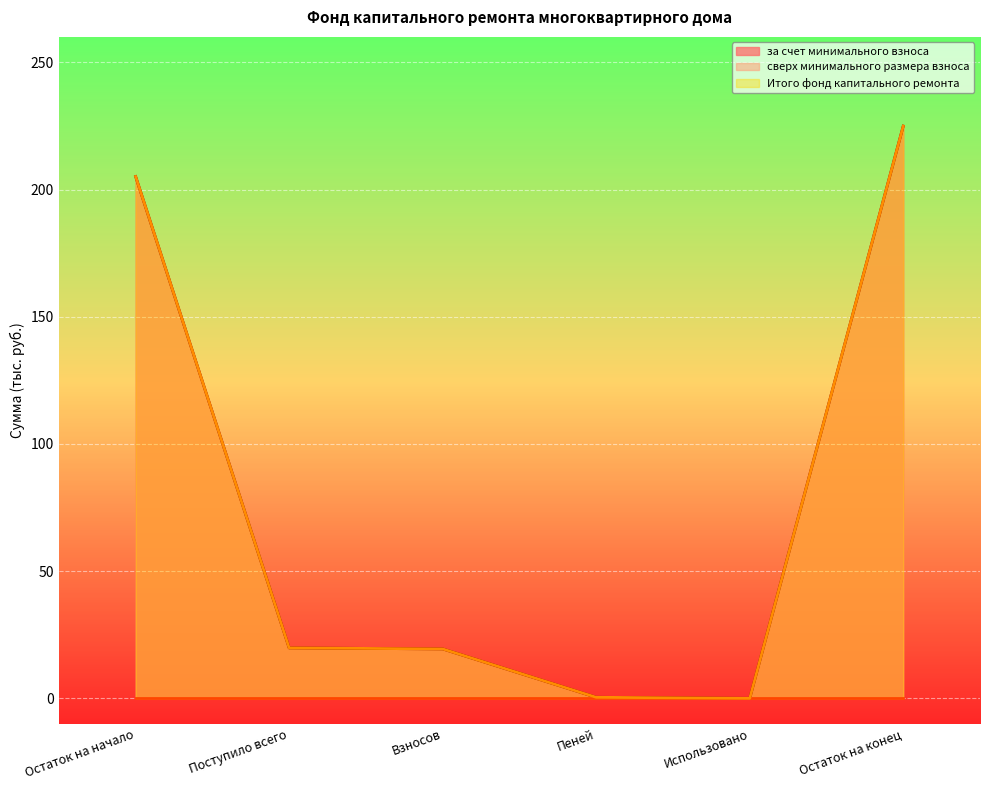

Reading left to right, what are all the values shown in this chart?

за счет минимального взноса: 205.1	19.8	19.4	0.4	0.0	224.9
Итого фонд капитального ремонта: 205.1	19.8	19.4	0.4	0.0	224.9